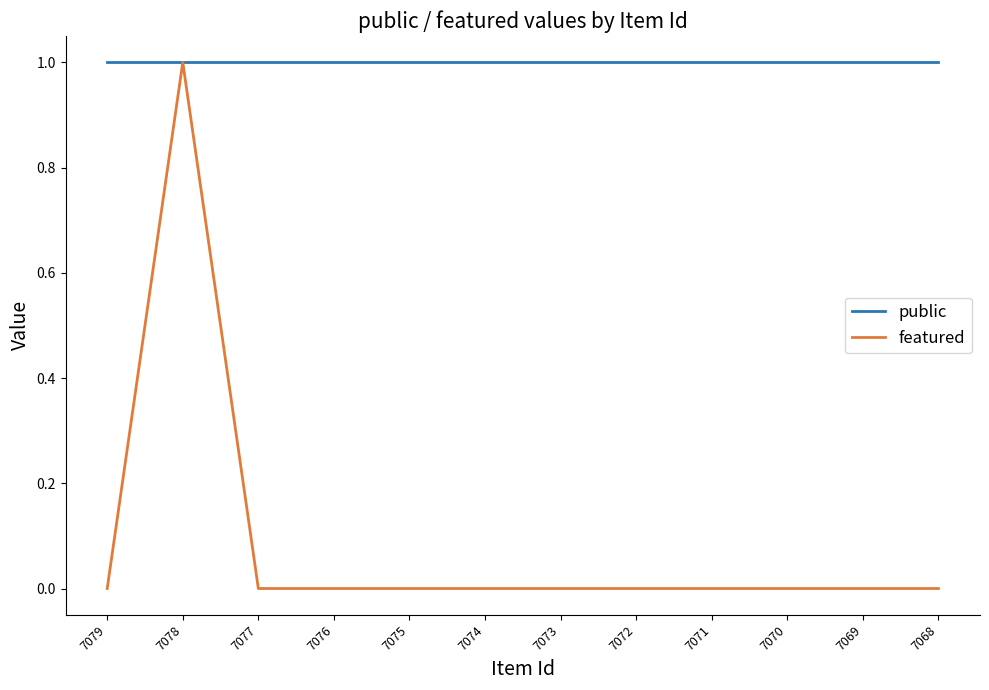

Reading right to left, list all the values displayed in this chart.

public: 7068=1	7069=1	7070=1	7071=1	7072=1	7073=1	7074=1	7075=1	7076=1	7077=1	7078=1	7079=1
featured: 7068=0	7069=0	7070=0	7071=0	7072=0	7073=0	7074=0	7075=0	7076=0	7077=0	7078=1	7079=0